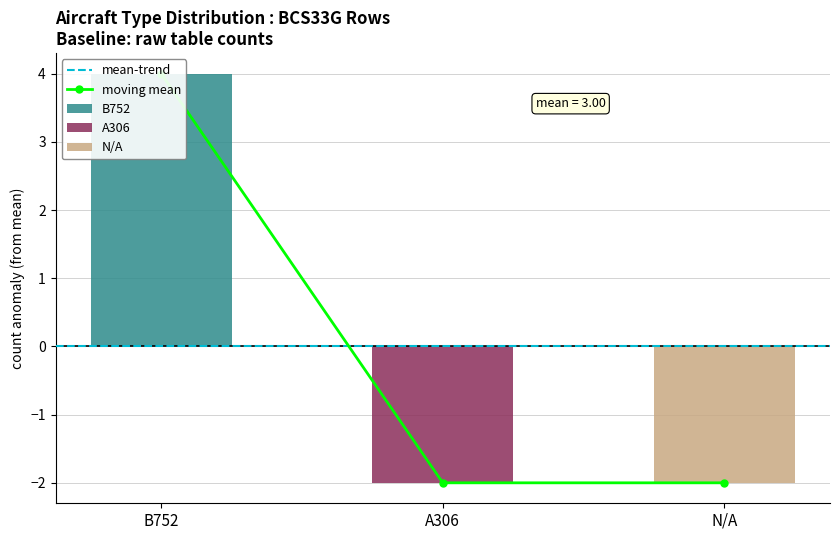

Is it true that B752 equals 1 at 2?

True